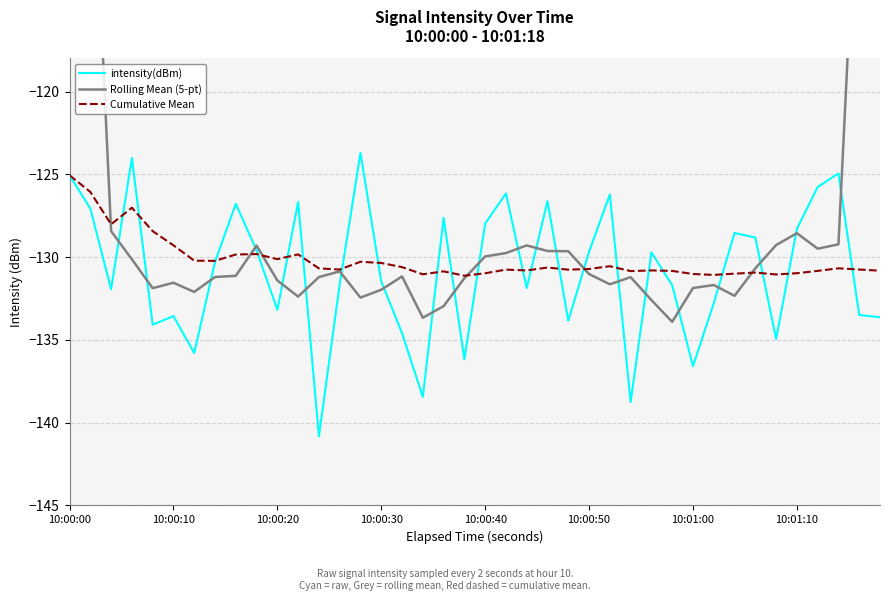

How many data points does each series have?

40